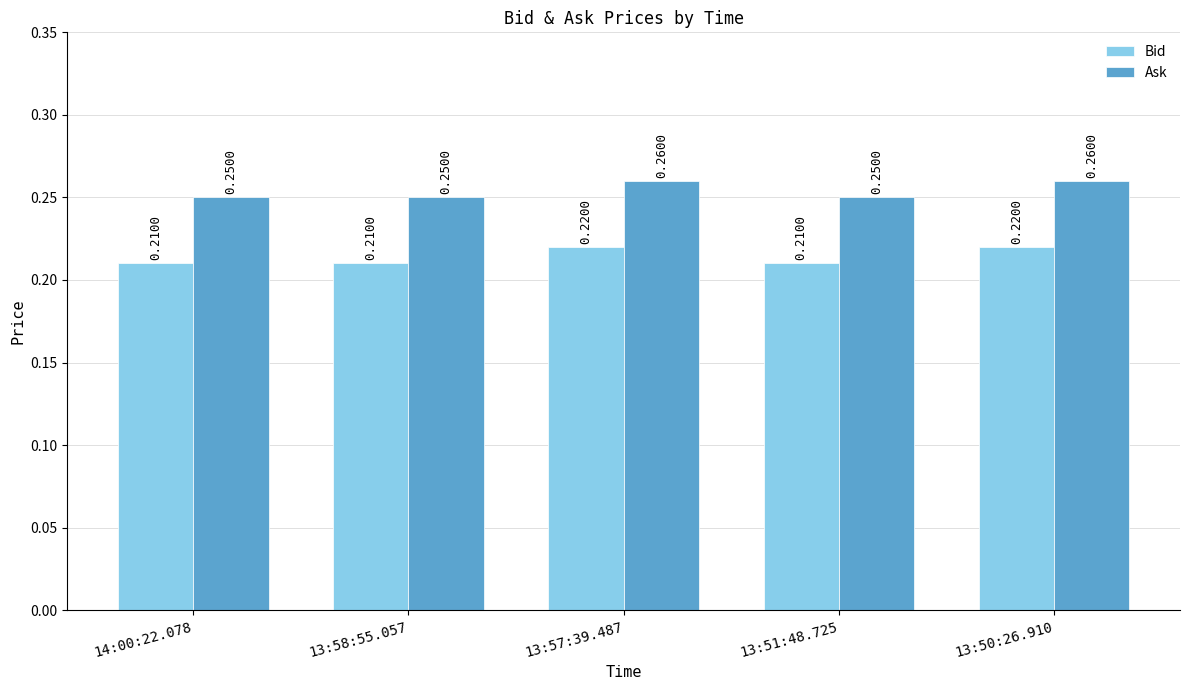

Rank the series by their maximum value, from highest to lowest.

Ask, Bid